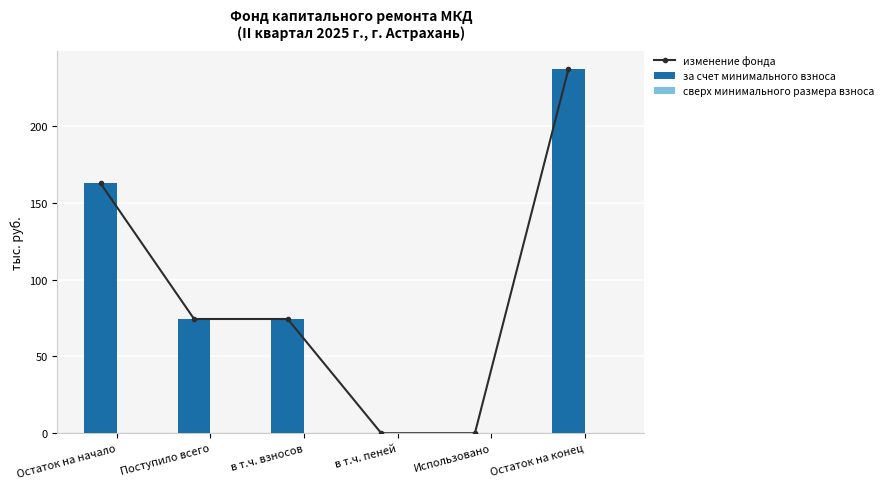

Where is изменение фонда nearest to the value 118?

Поступило всего